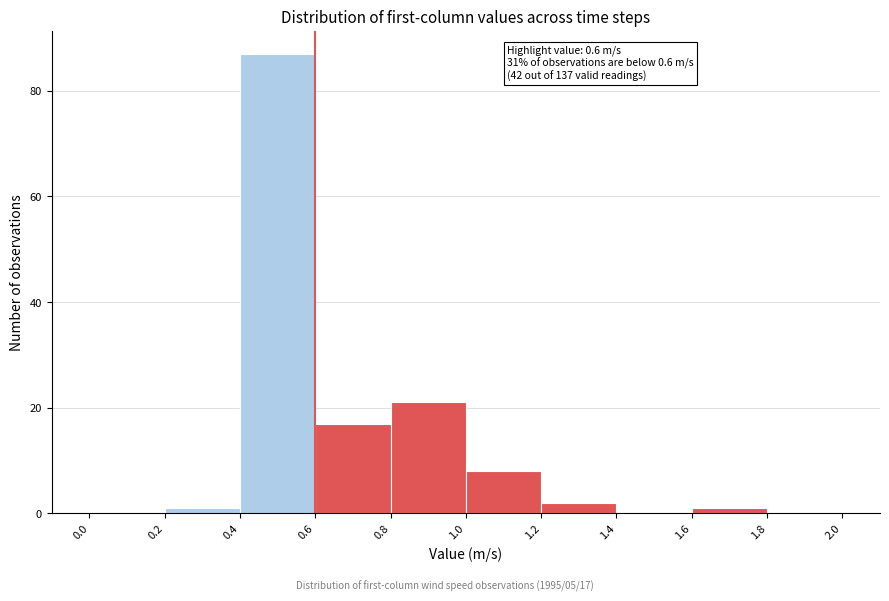

Which range on the x-axis has the tallest bar?

0.4 to 0.6